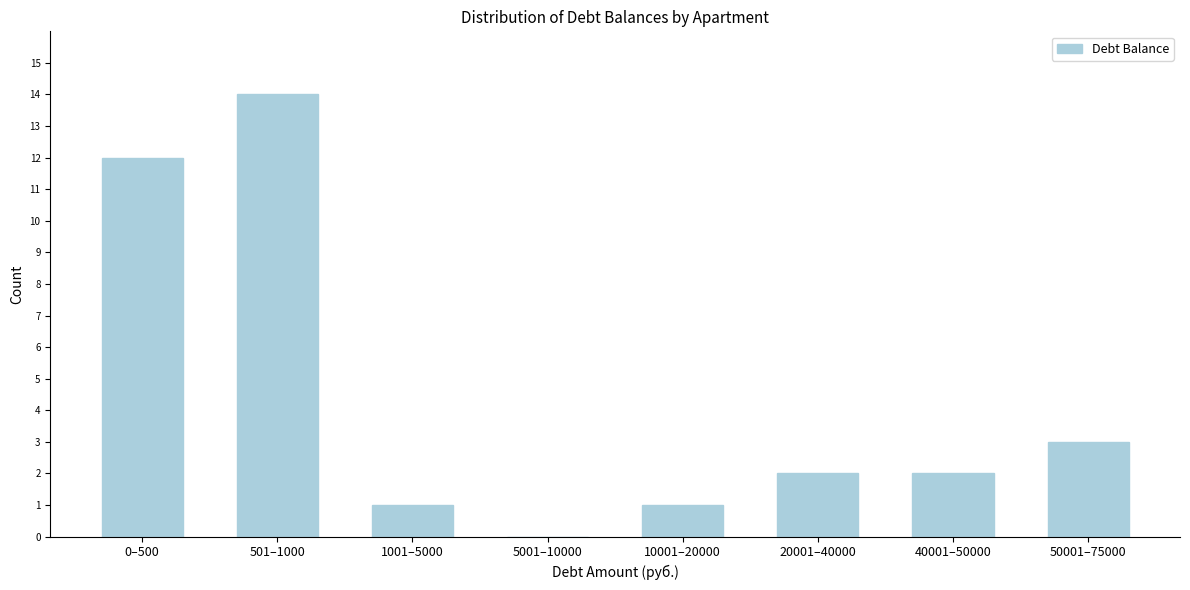

Reading left to right, what are all the values shown in this chart?

0–500=12	501–1000=14	1001–5000=1	5001–10000=0	10001–20000=1	20001–40000=2	40001–50000=2	50001–75000=3